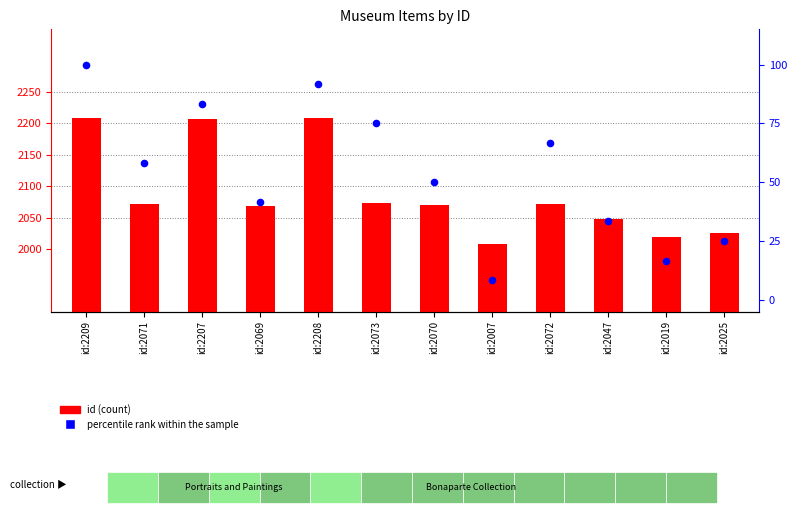

At how many categories does at least one series exceed 10?

12